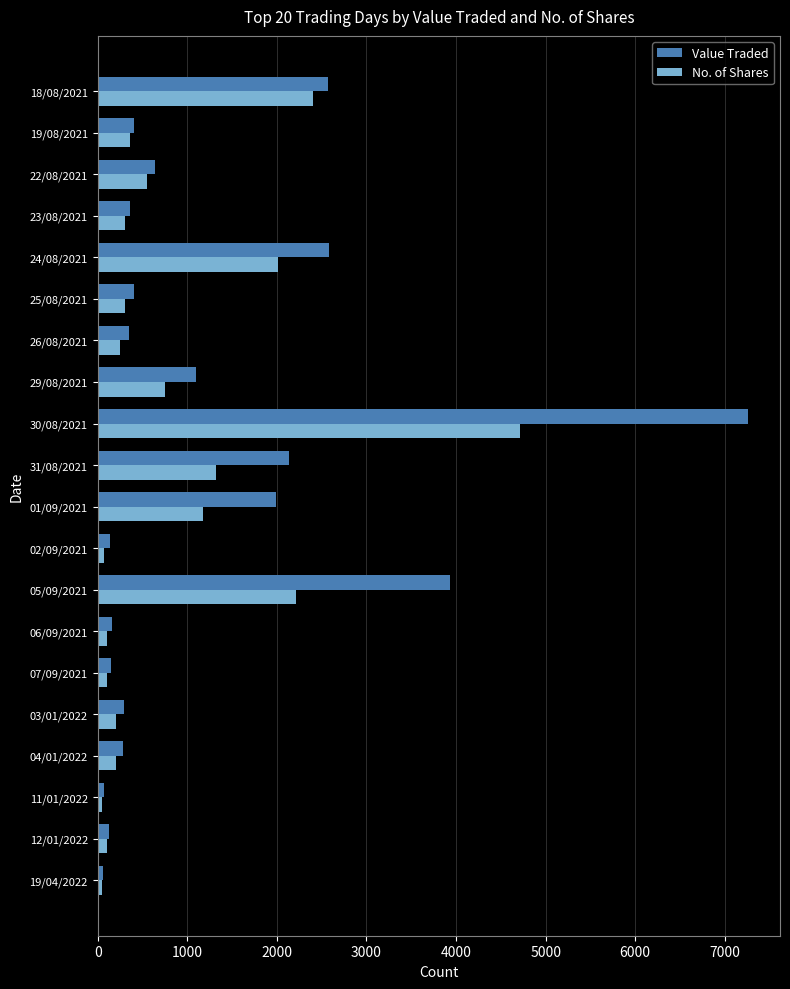

Which series has the largest range (max minus min)?

Value Traded